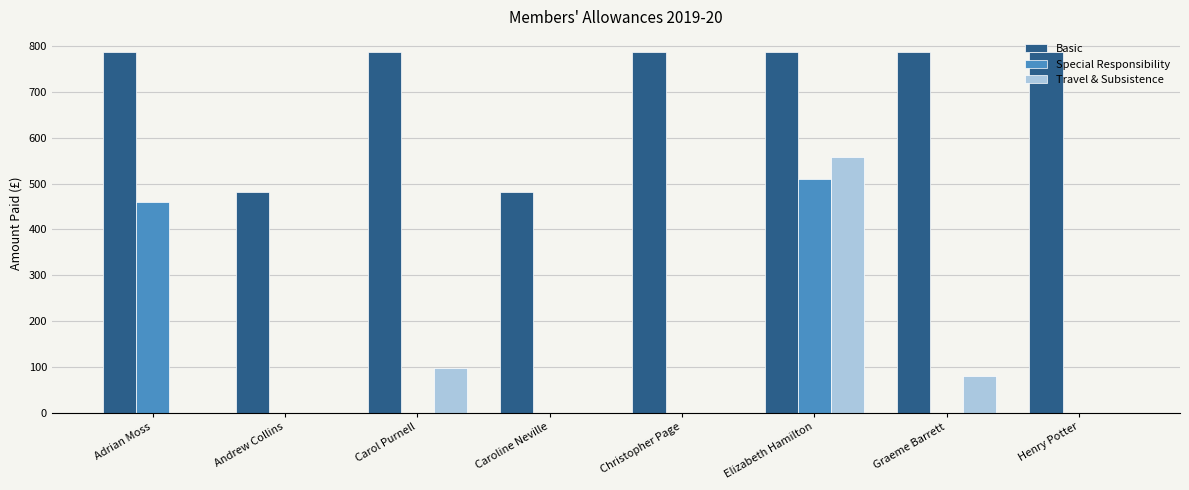

Where is Special Responsibility nearest to the value 255?

Adrian Moss